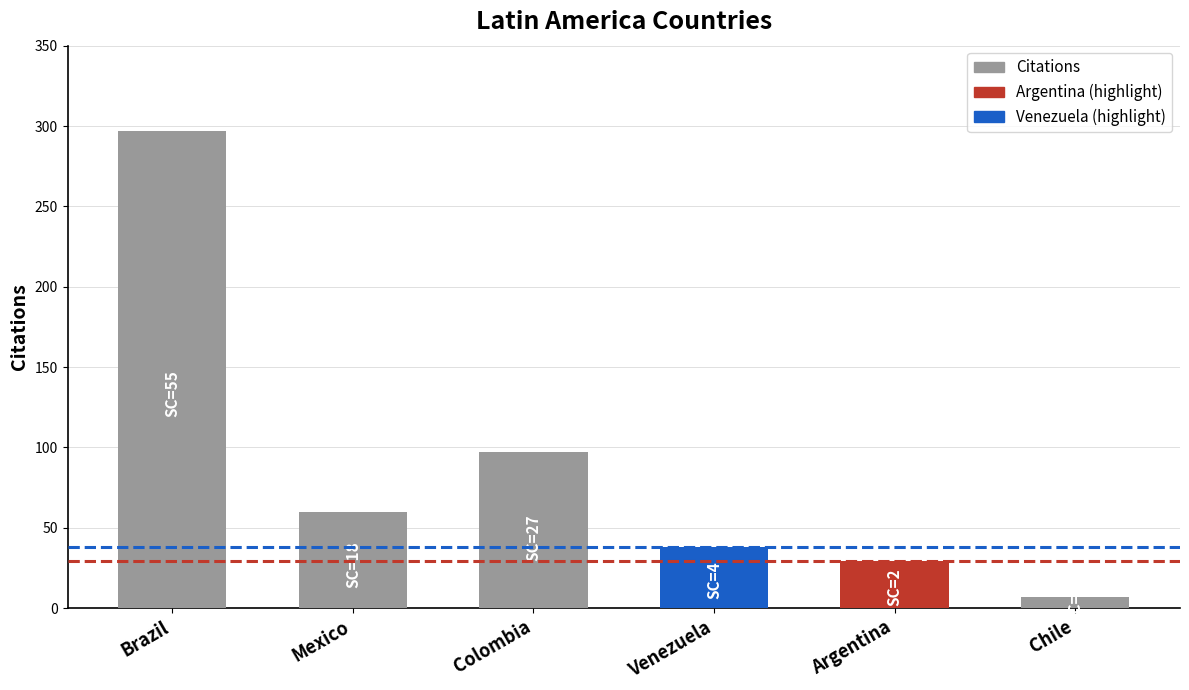

Where is the data nearest to the value 152?

Colombia